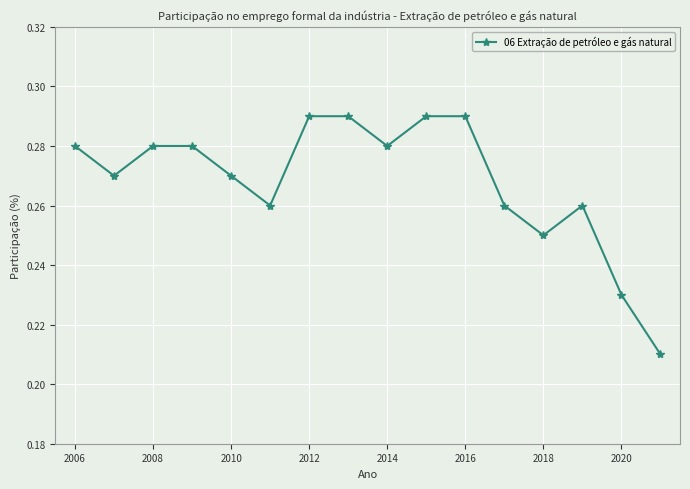

How many interior local valleys (lower than both neighbors) does the data have?

4